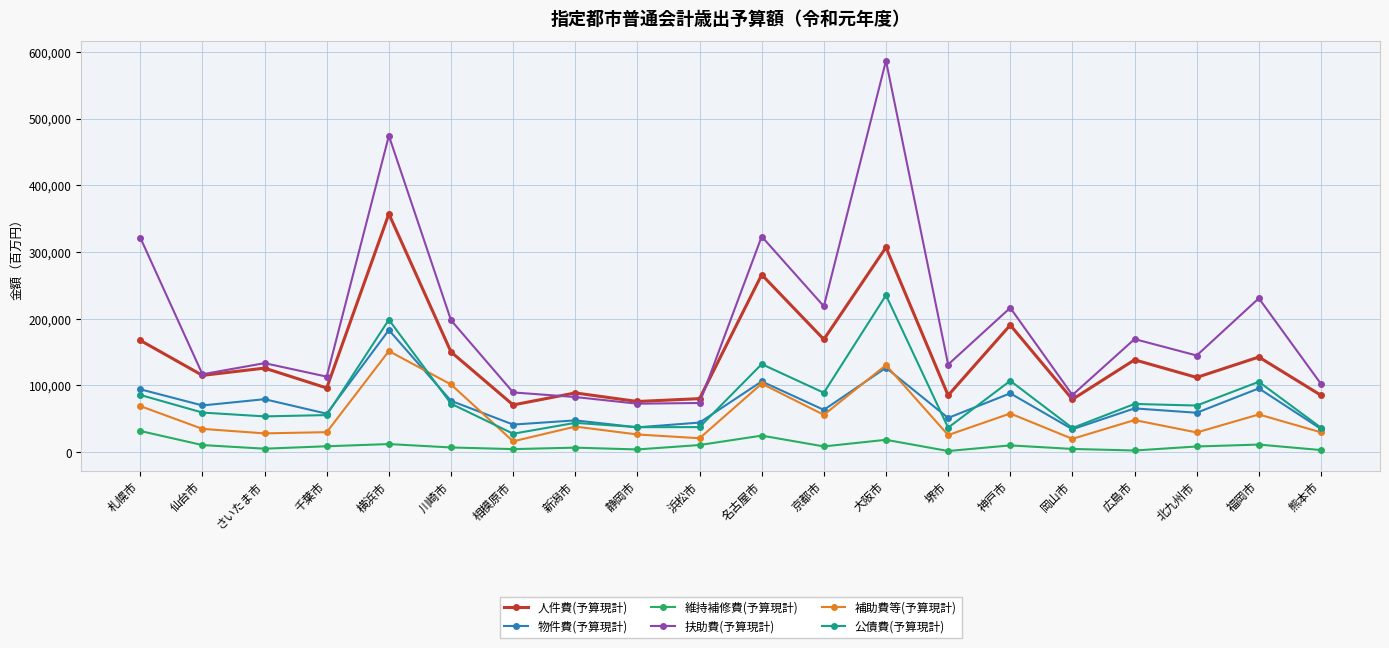

What is the average value of the 物件費(予算現計) series?

72874